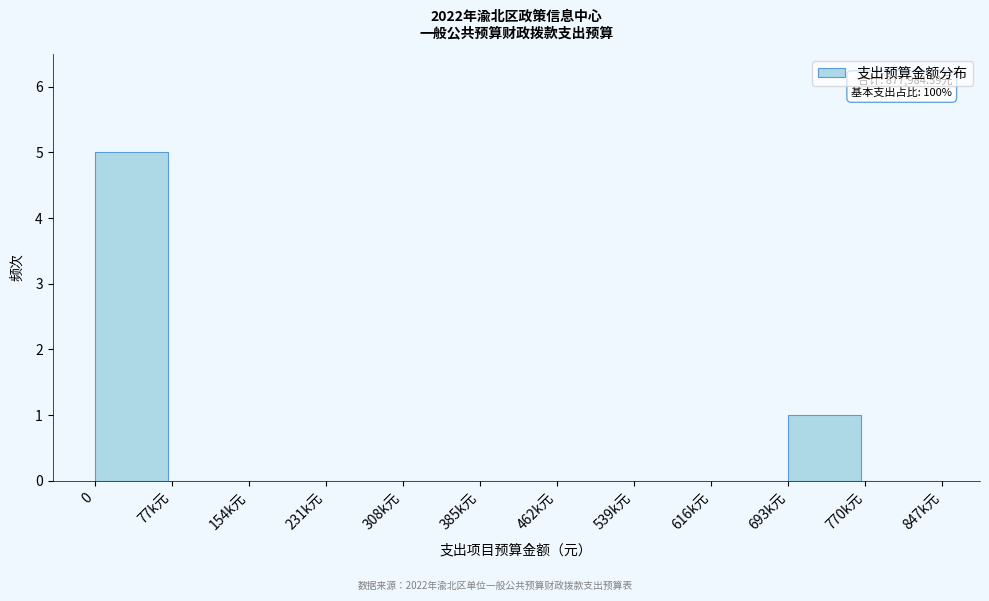

Reading right to left, list all the values displayed in this chart.

770k元=0	693k元=1	616k元=0	539k元=0	462k元=0	385k元=0	308k元=0	231k元=0	154k元=0	77k元=0	0=5